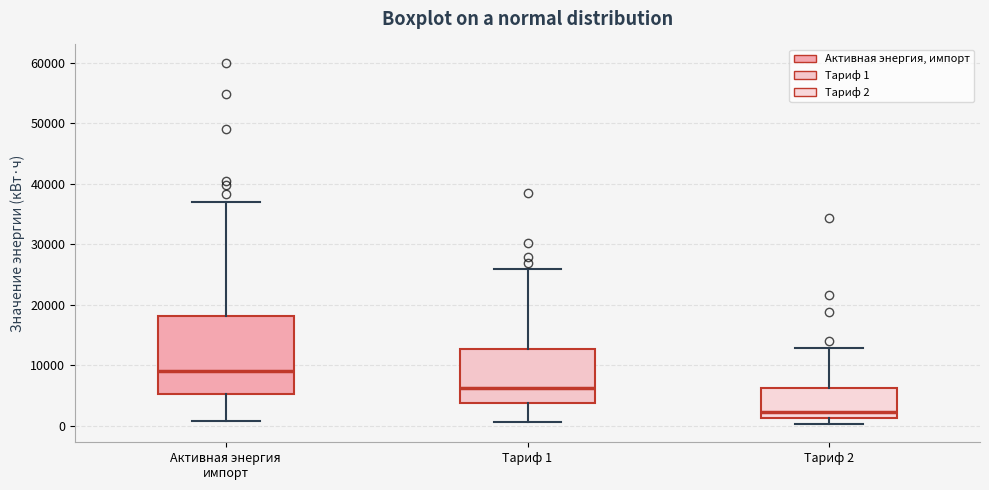

Reading left to right, read every box against the y-axis: the position of its median line, the range the box covers, and the ends of its whiskers. The values are not printed on the chart, so give them approximately, as read against the axis.

Активная энергия импорт: median 9000, box 5000 to 18000, whiskers 1000 to 37000
Тариф 1: median 6000, box 4000 to 13000, whiskers 1000 to 26000
Тариф 2: median 2000, box 1000 to 6000, whiskers 0 to 13000